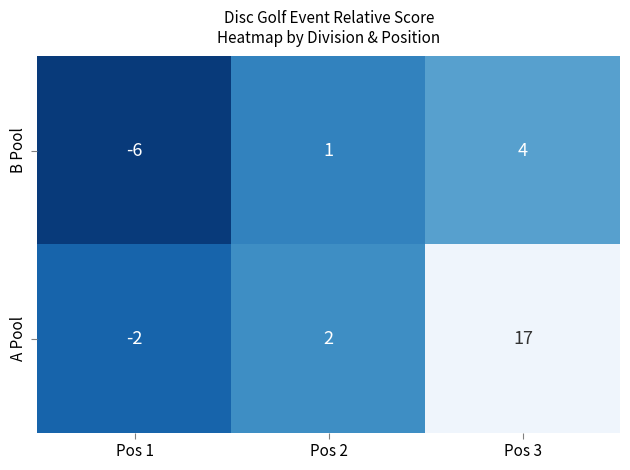

How many distinct data groups are displayed?

2